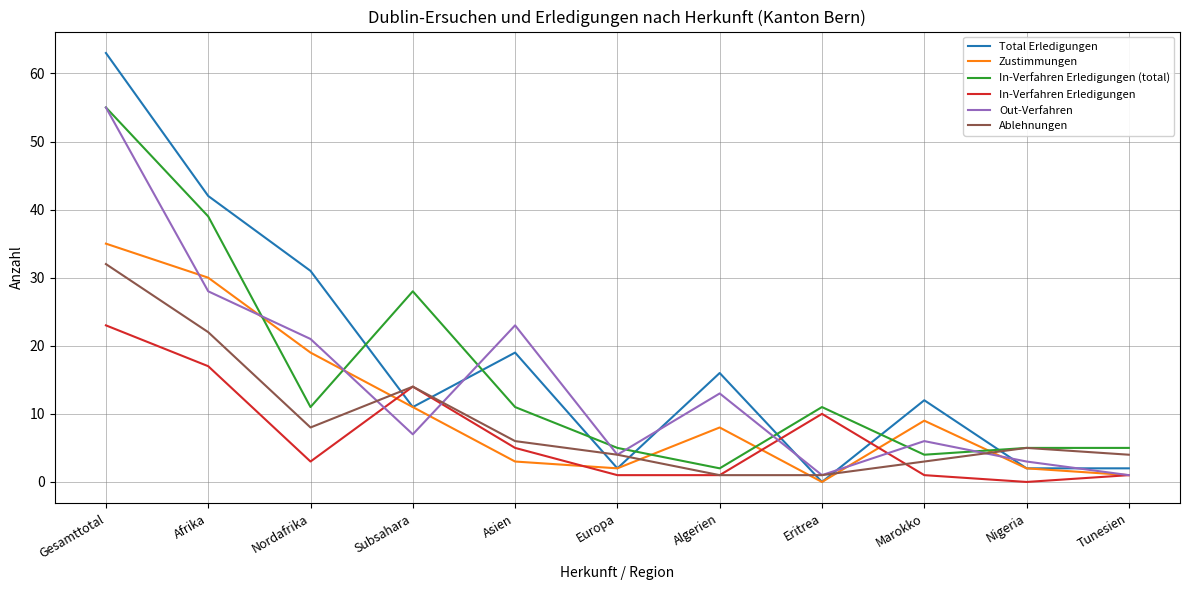

Which category has the highest value across all series?

Gesamttotal